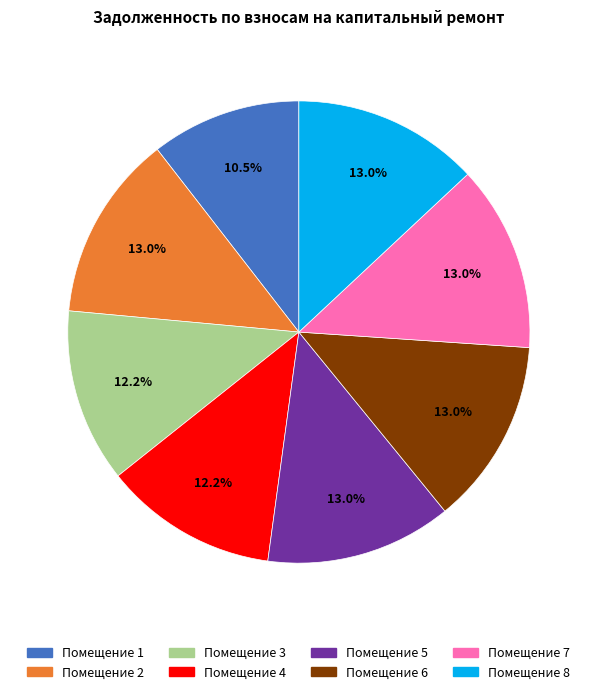

Does any single category account for the majority?

No